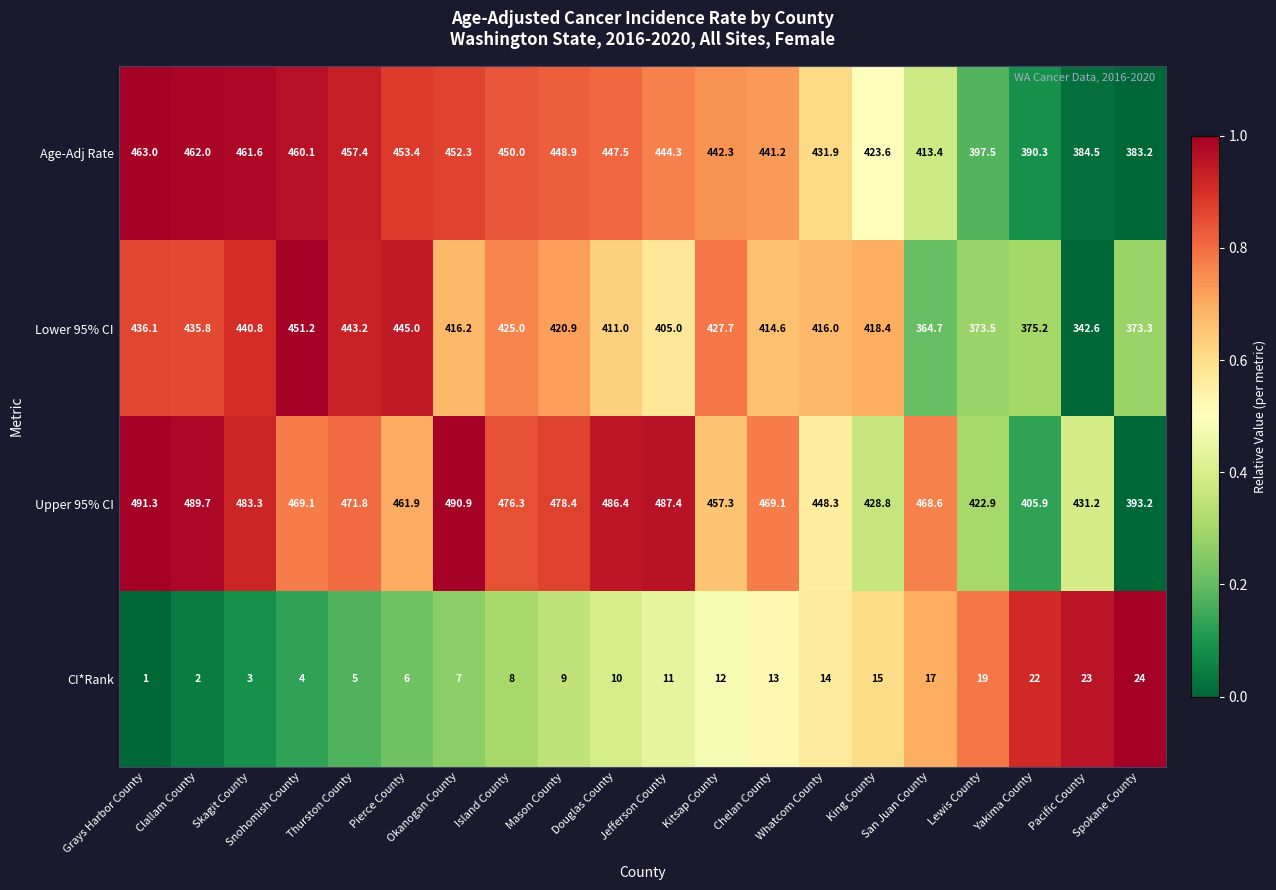

What is the sum of the Upper 95% CI values at Pierce County and Island County?

938.2